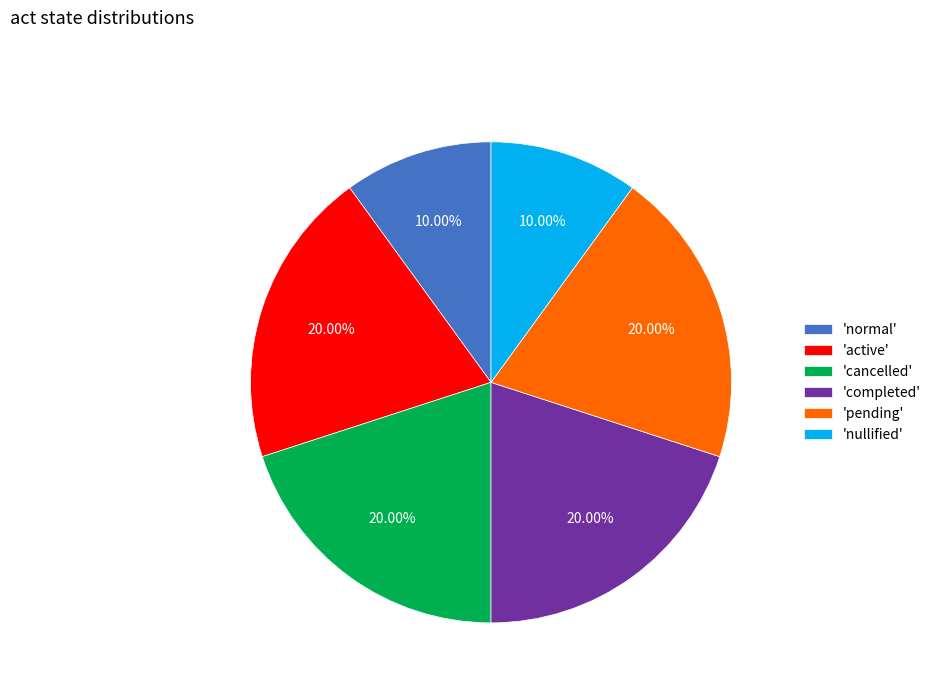

Does 'cancelled' represent more than half of the total?

No